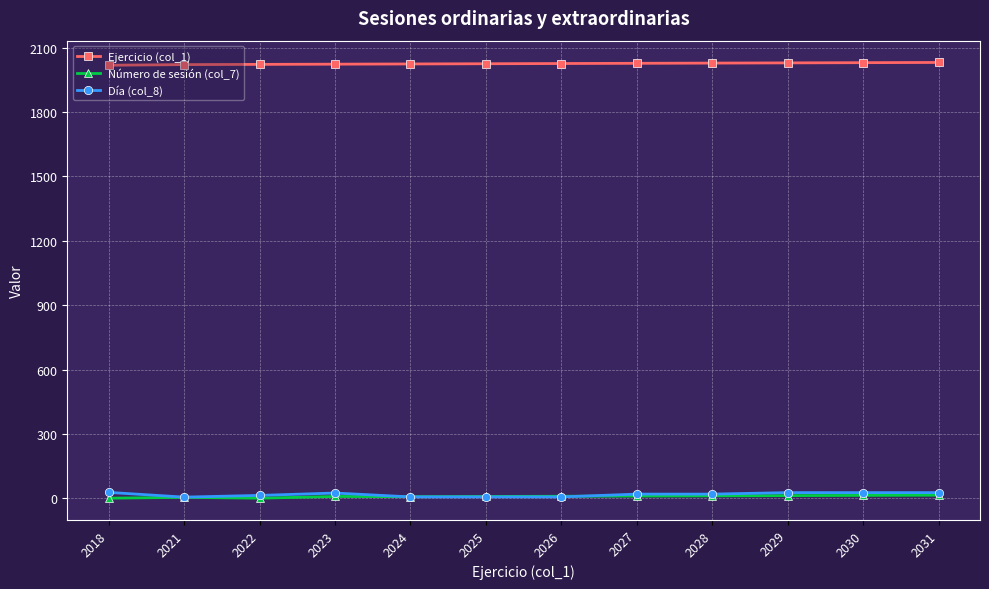

Is it true that Número de sesión (col_7) equals 13 at 2029?

True